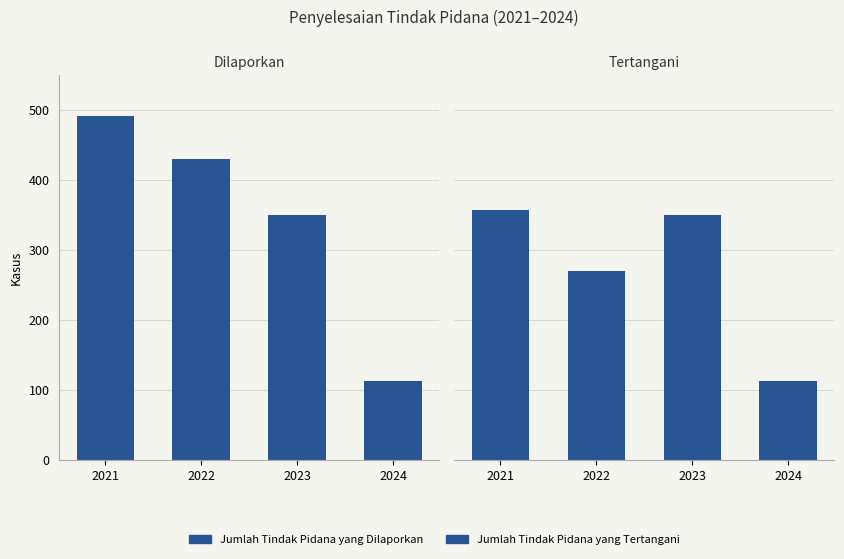

What value does the Jumlah Tindak Pidana yang Dilaporkan series have at 2021?

491